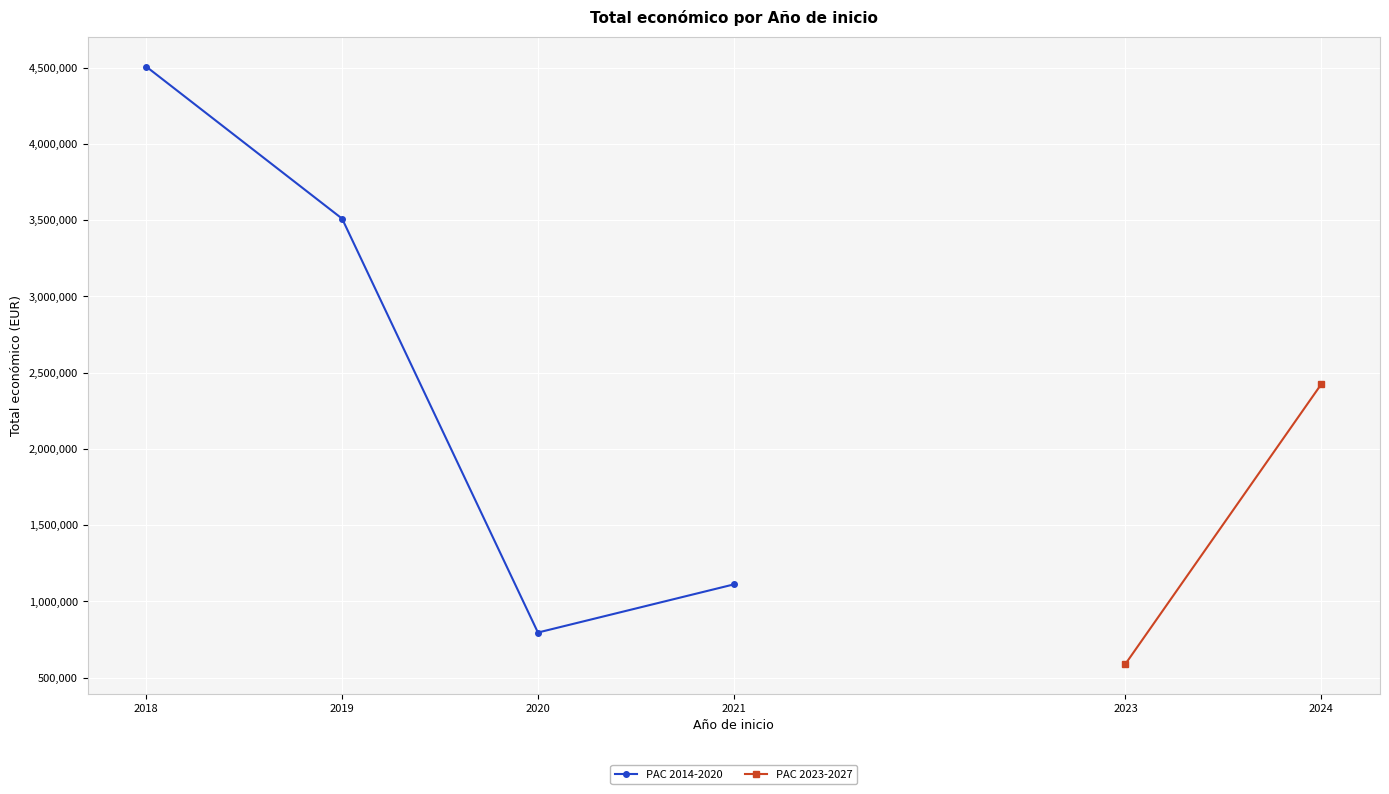

How many positive values does the PAC 2014-2020 series have?

4